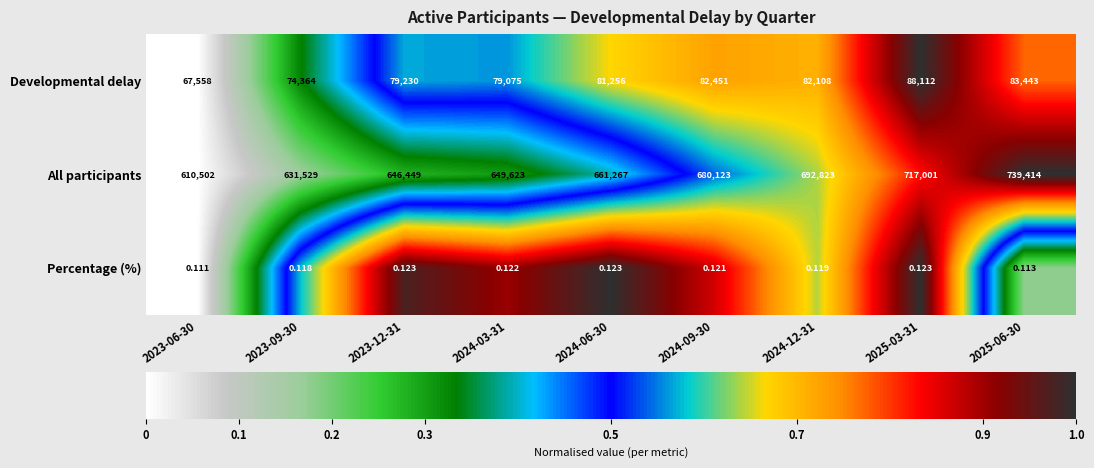

Between 2023-06-30 and 2025-03-31, which series saw the biggest shift?

All participants